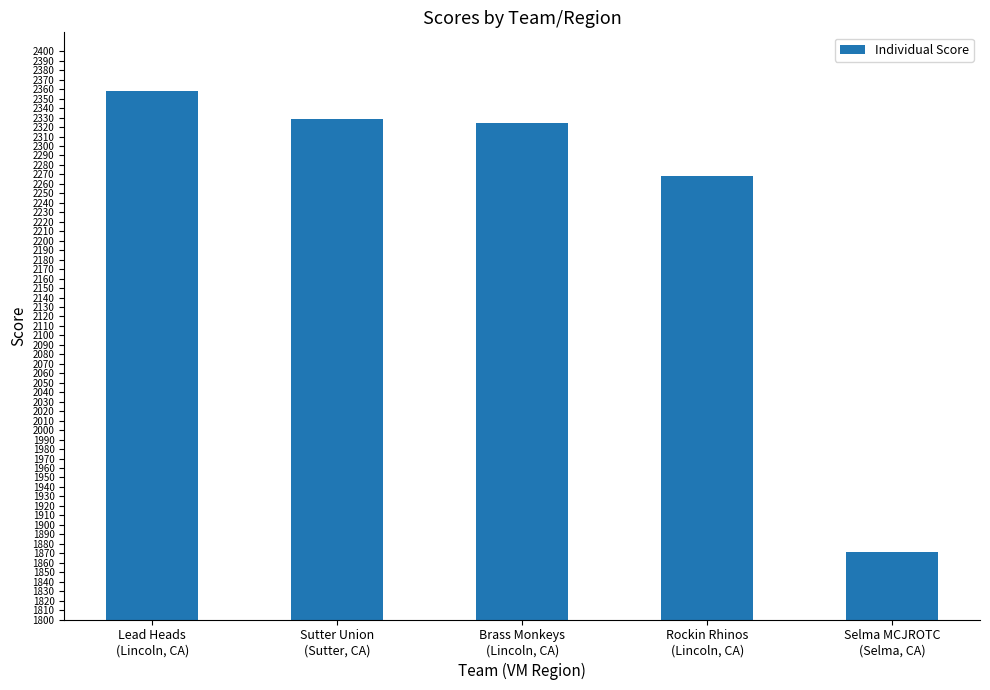

Reading right to left, what are all the values shown in this chart?

Selma MCJROTC
(Selma, CA)=1871	Rockin Rhinos
(Lincoln, CA)=2268	Brass Monkeys
(Lincoln, CA)=2324	Sutter Union
(Sutter, CA)=2328	Lead Heads
(Lincoln, CA)=2358